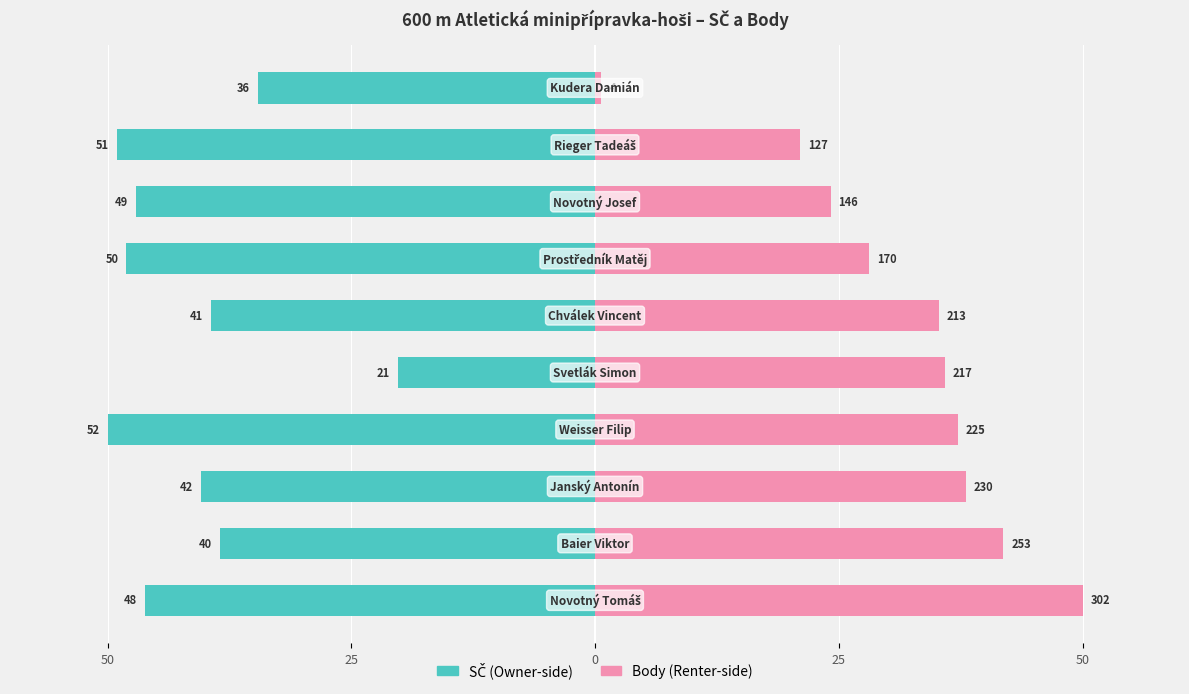

How many bars are there in each group?

2